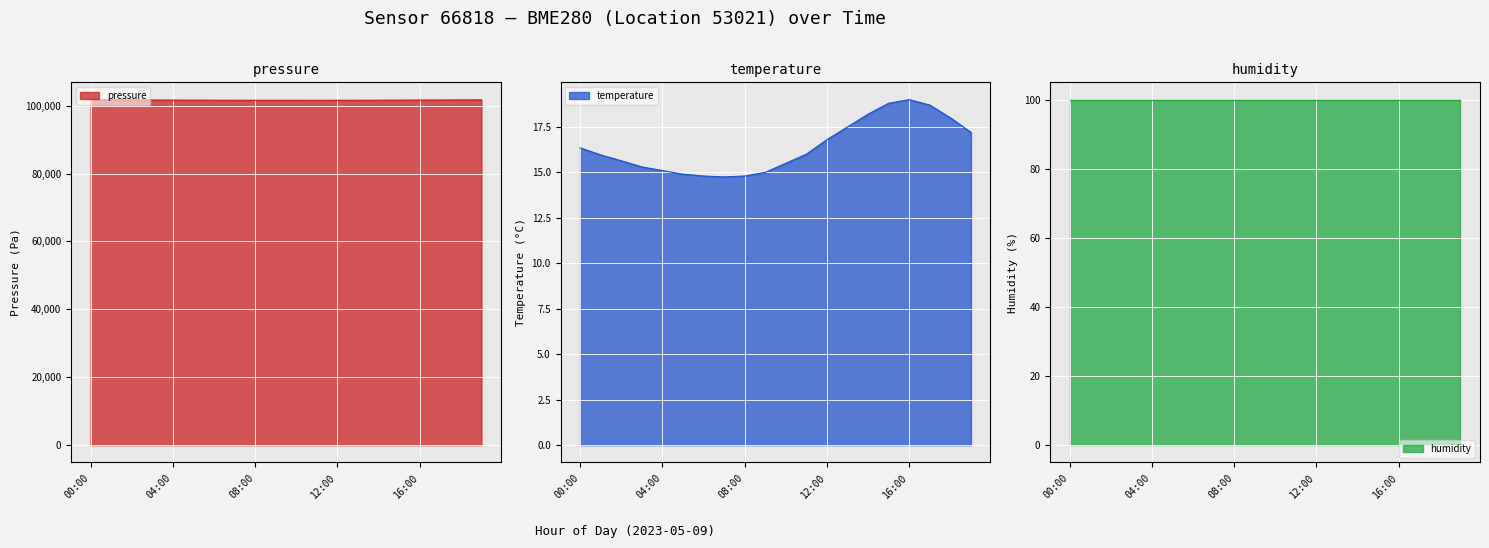

At which category is the sum across all series the highest?

00:00